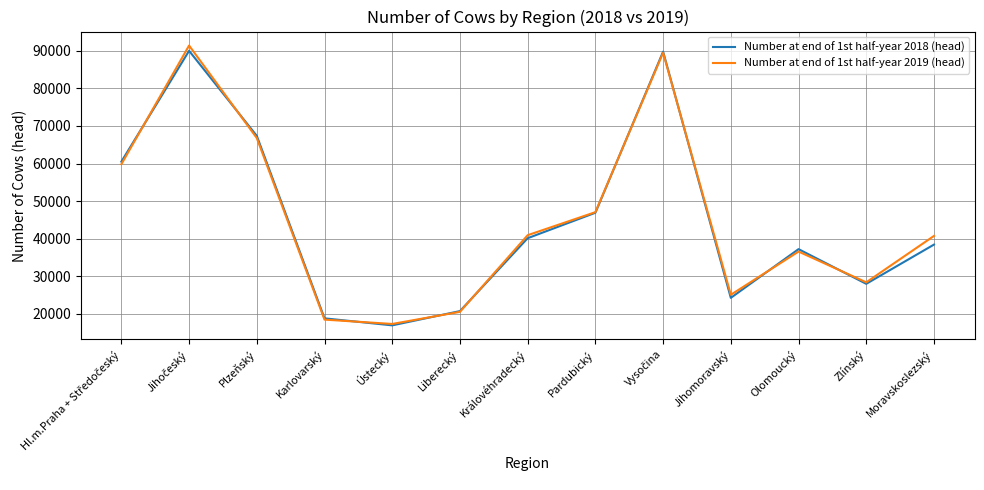

Is it true that Number at end of 1st half-year 2019 (head) equals 18501 at Karlovarský?

True